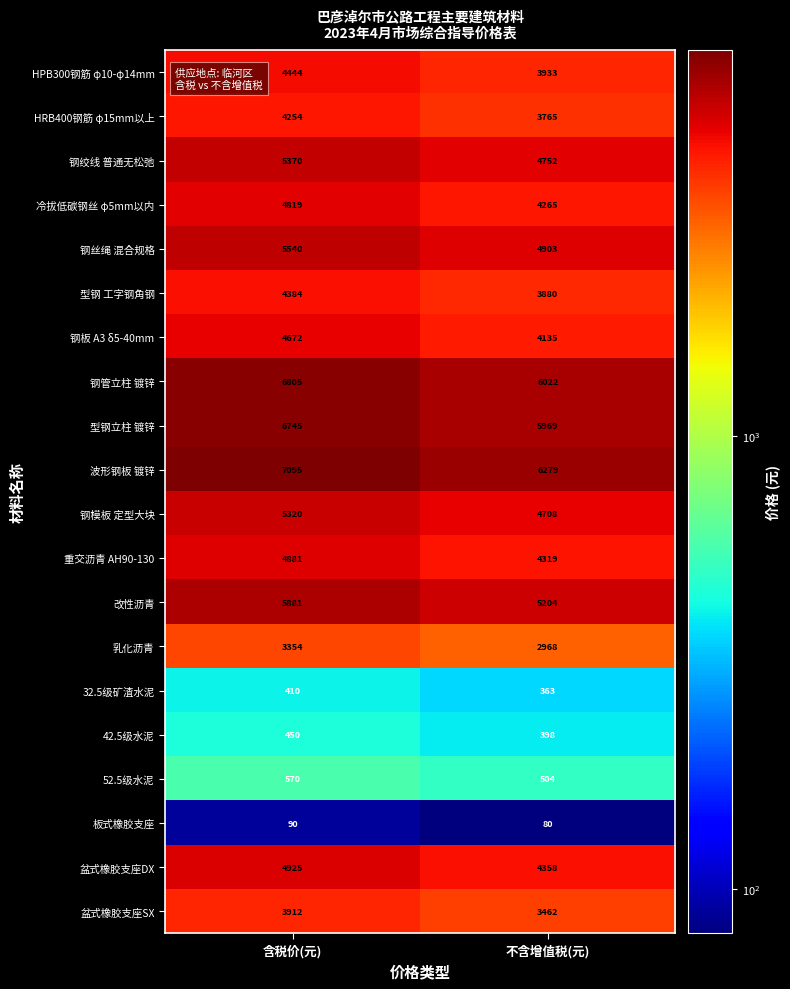

What is the approximate value of 盆式橡胶支座SX at 不含增值税(元), to the nearest 10?

3460